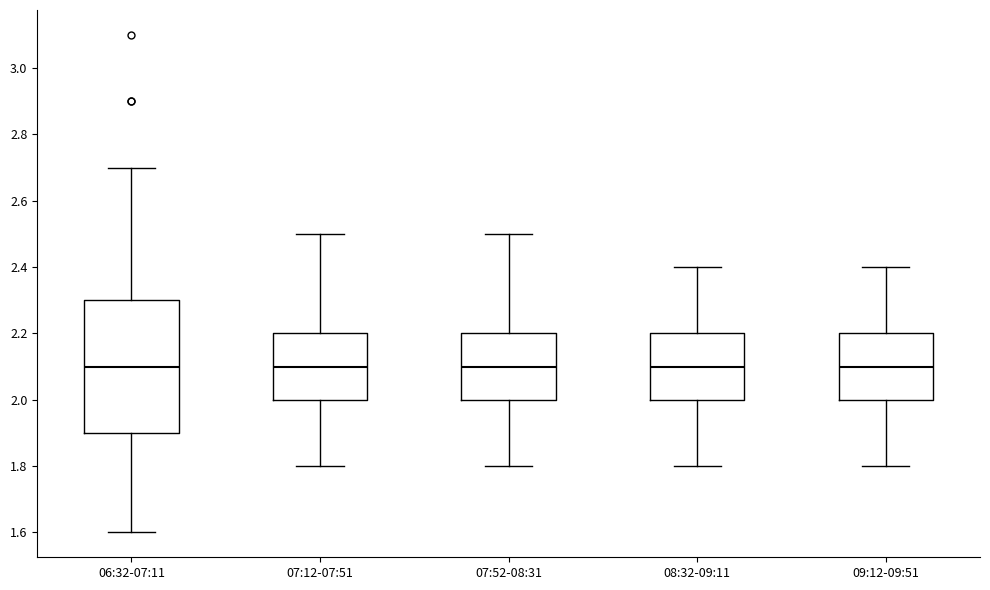

Comparing the boxes themselves (not the whiskers), which one is the tallest?

06:32-07:11